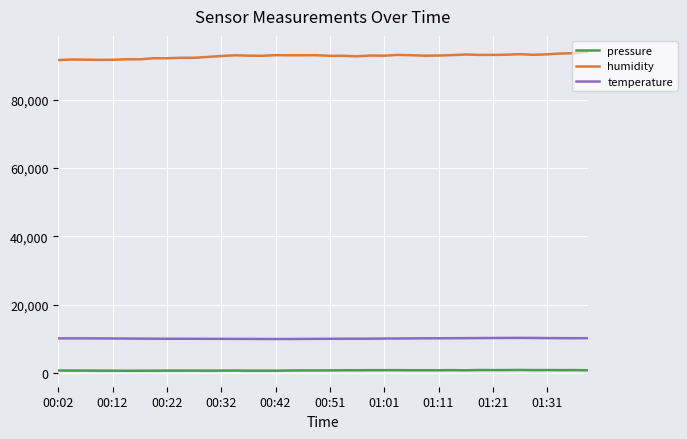

True or false: temperature and humidity intersect in this chart.

False